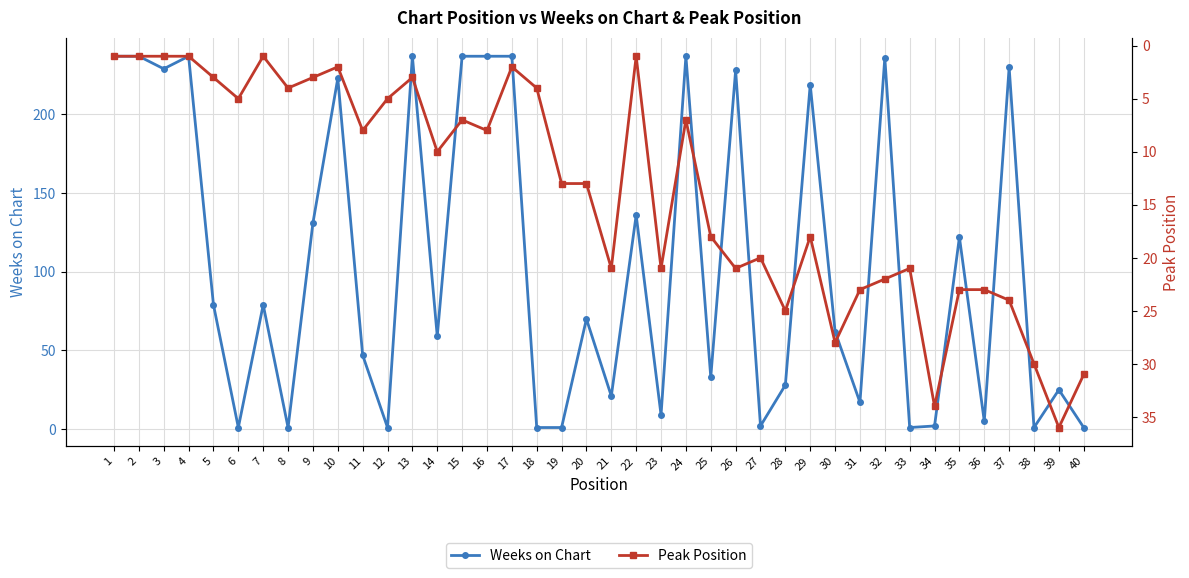

What are all the series names shown in the legend?

Weeks on Chart, Peak Position